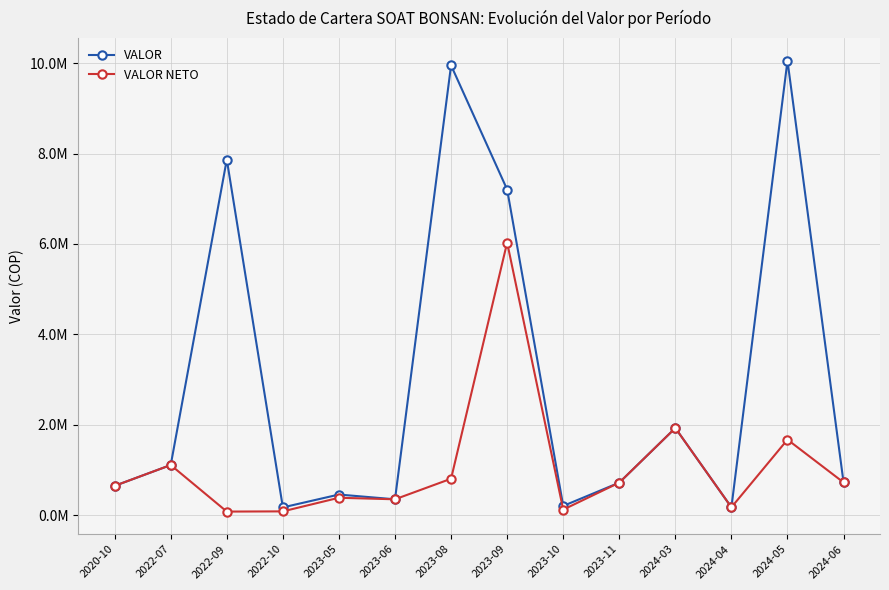

Where is the first local minimum for VALOR?

2022-10